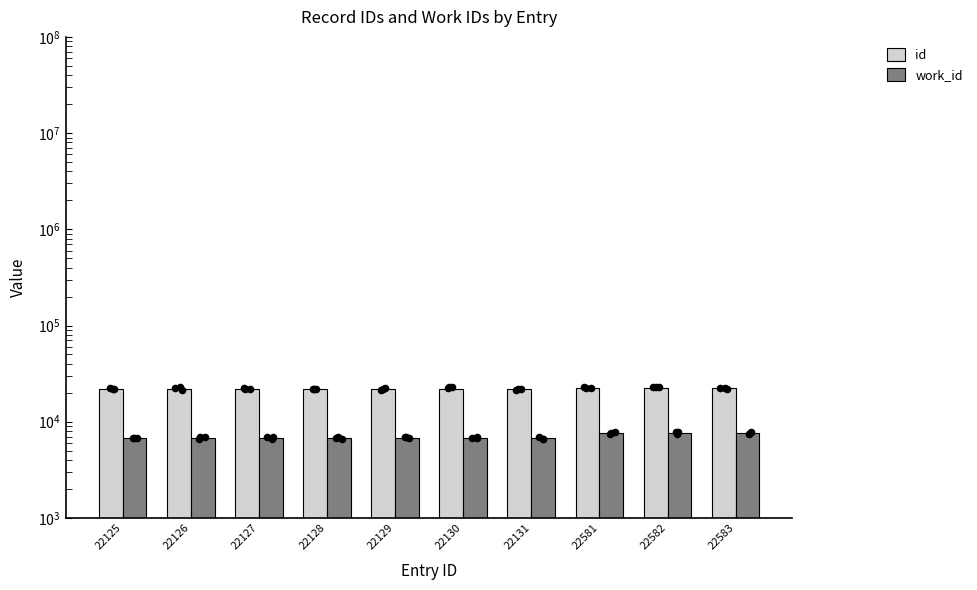

Is the value of work_id at 22126 greater than the value of id at 22131?

No